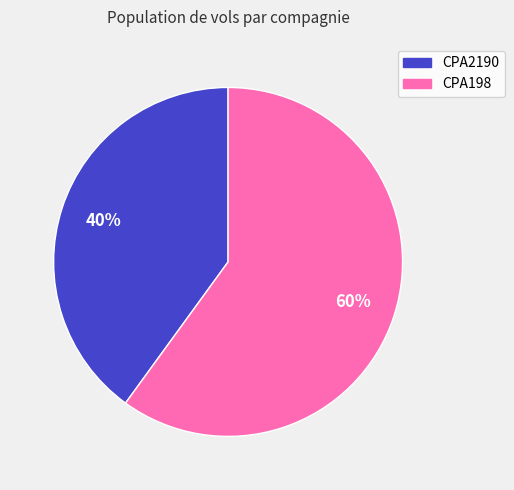

Is it true that CPA198 is 71% of the pie?

False